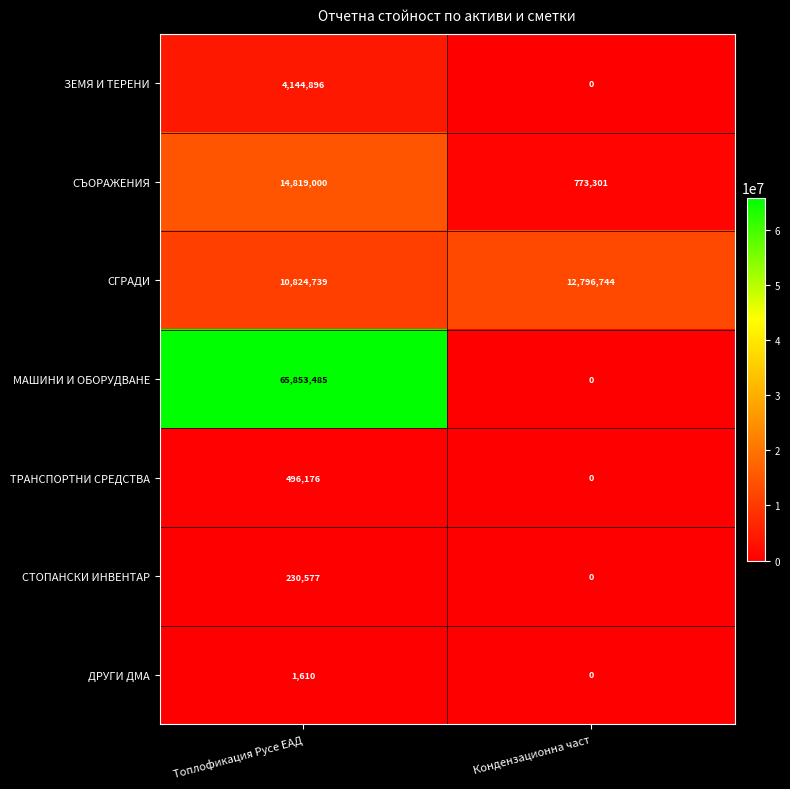

Which series changed the most between Топлофикация Русе EАД and Кондензационна част?

МАШИНИ И ОБОРУДВАНЕ